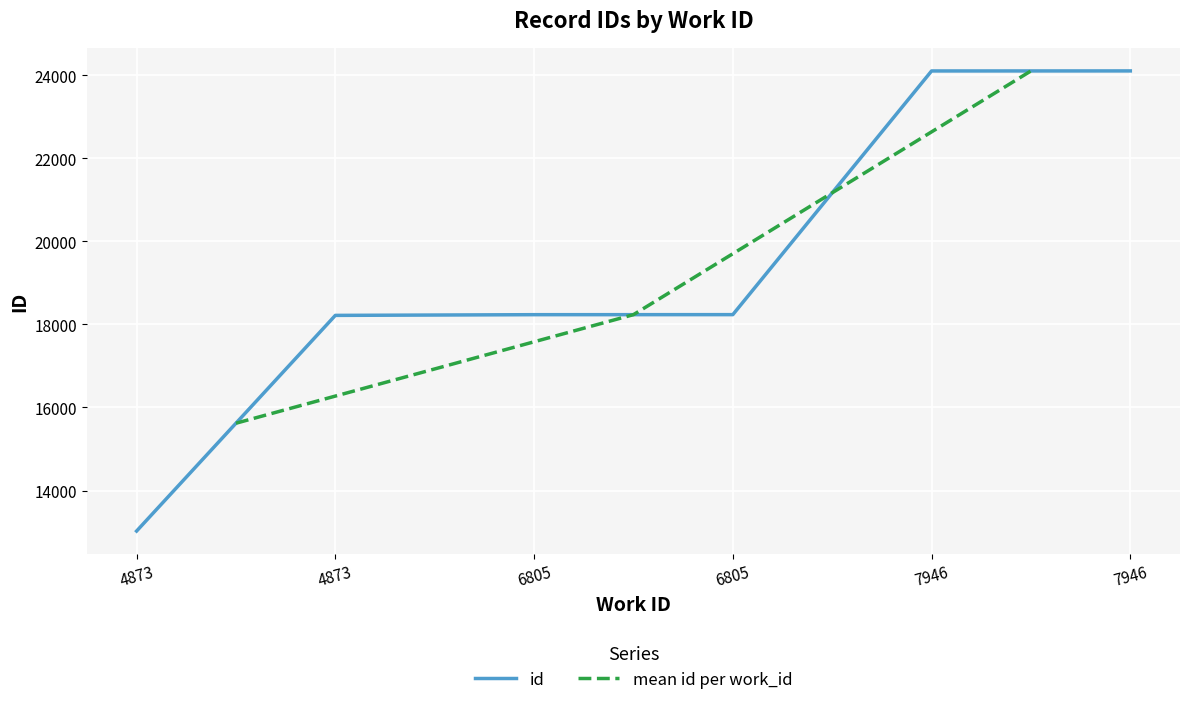

Reading left to right, extract all data points from this chart.

13024	18216	18233	18234	24100	24101